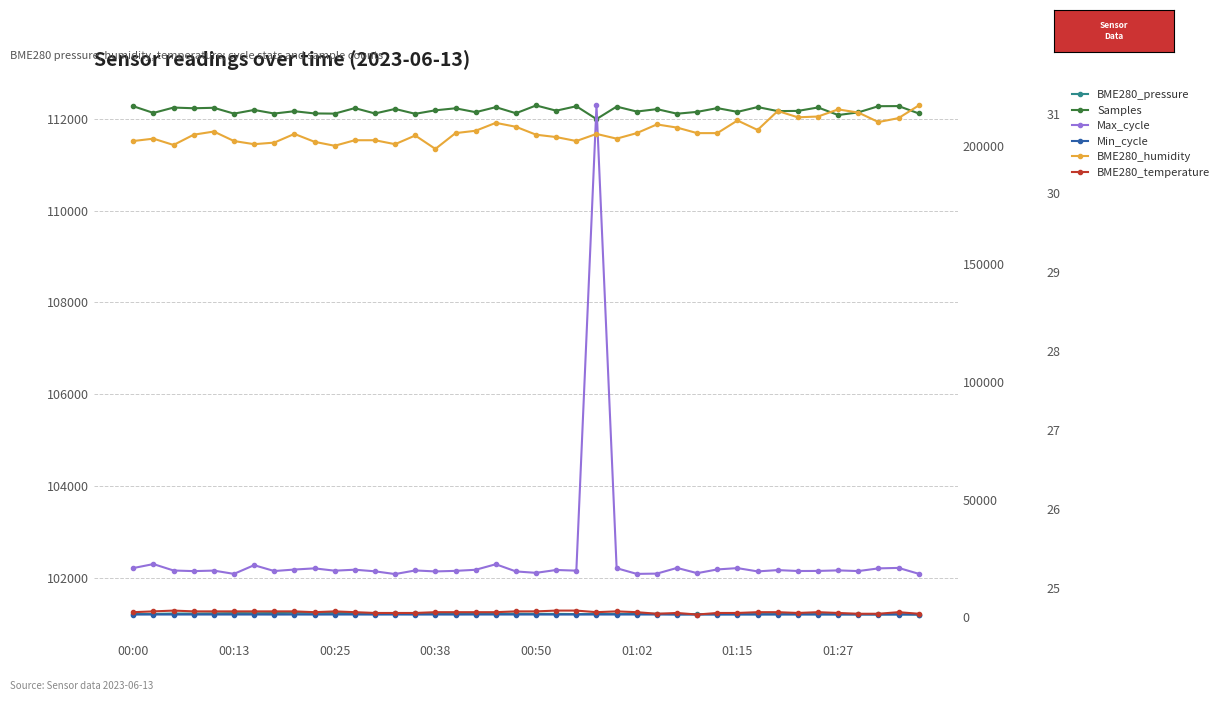

What is the value of the BME280_humidity point at the 13th from the left?

30.7